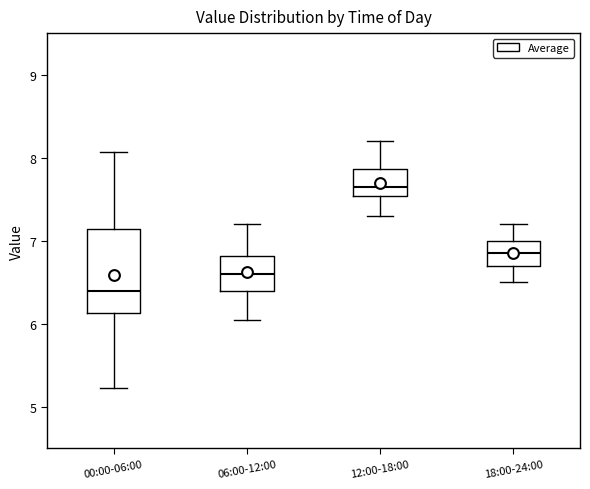

Reading left to right, read every box against the y-axis: the position of its median line, the range the box covers, and the ends of its whiskers. The values are not printed on the chart, so give them approximately, as read against the axis.

00:00-06:00: median 6.4, box 6.1 to 7.1, whiskers 5.2 to 8.1
06:00-12:00: median 6.6, box 6.4 to 6.8, whiskers 6.1 to 7.2
12:00-18:00: median 7.7, box 7.5 to 7.9, whiskers 7.3 to 8.2
18:00-24:00: median 6.9, box 6.7 to 7.0, whiskers 6.5 to 7.2